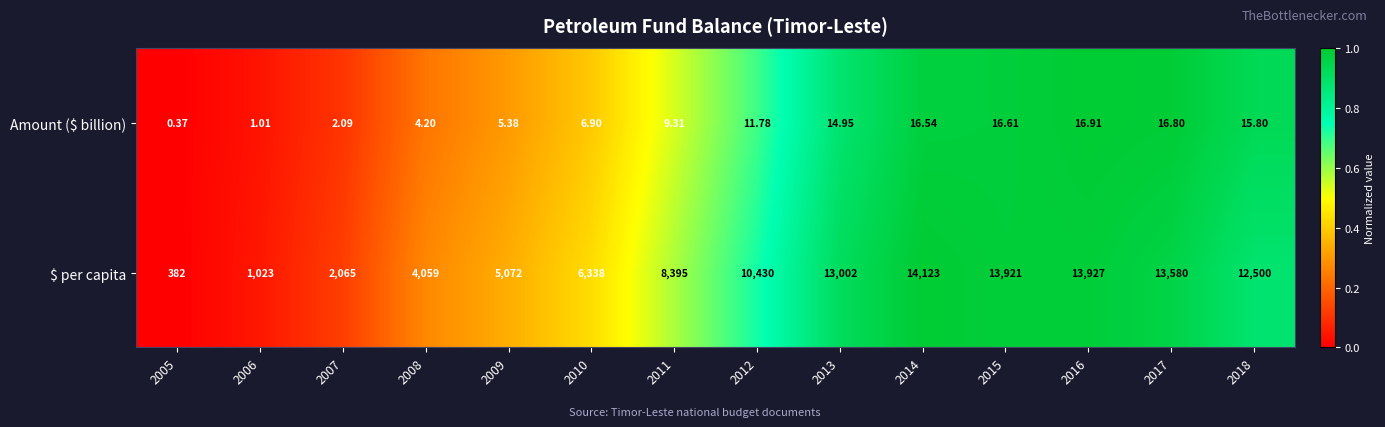

Which series has the largest total across all categories?

$ per capita